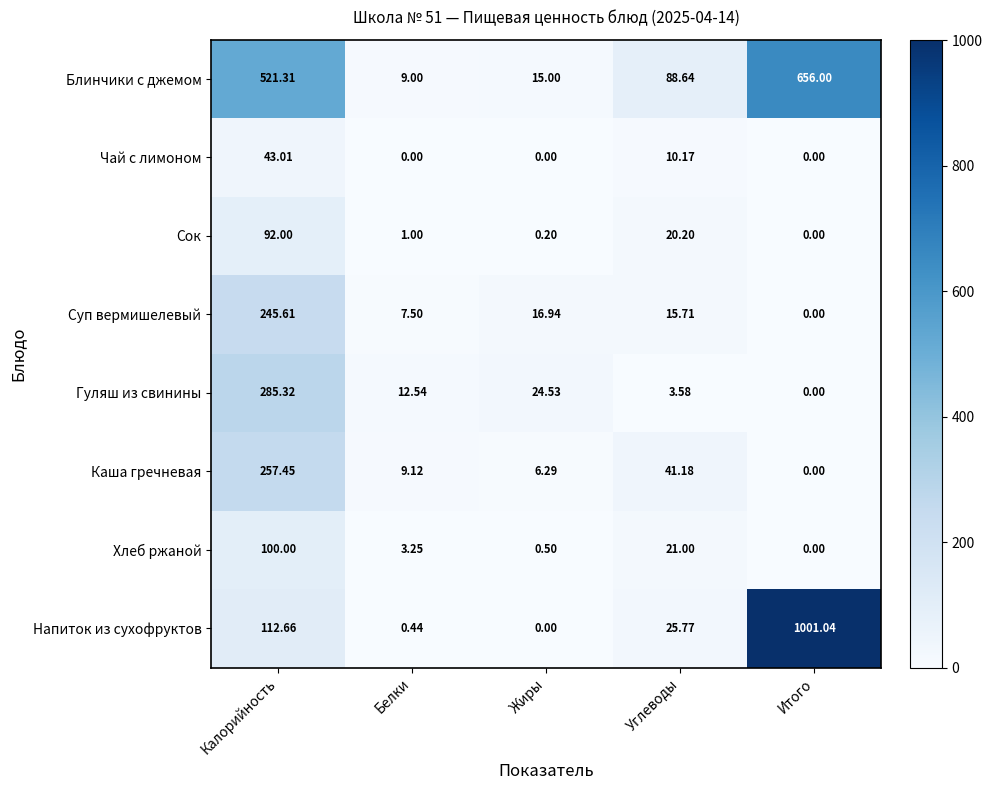

How many positive values does the Гуляш из свинины series have?

4